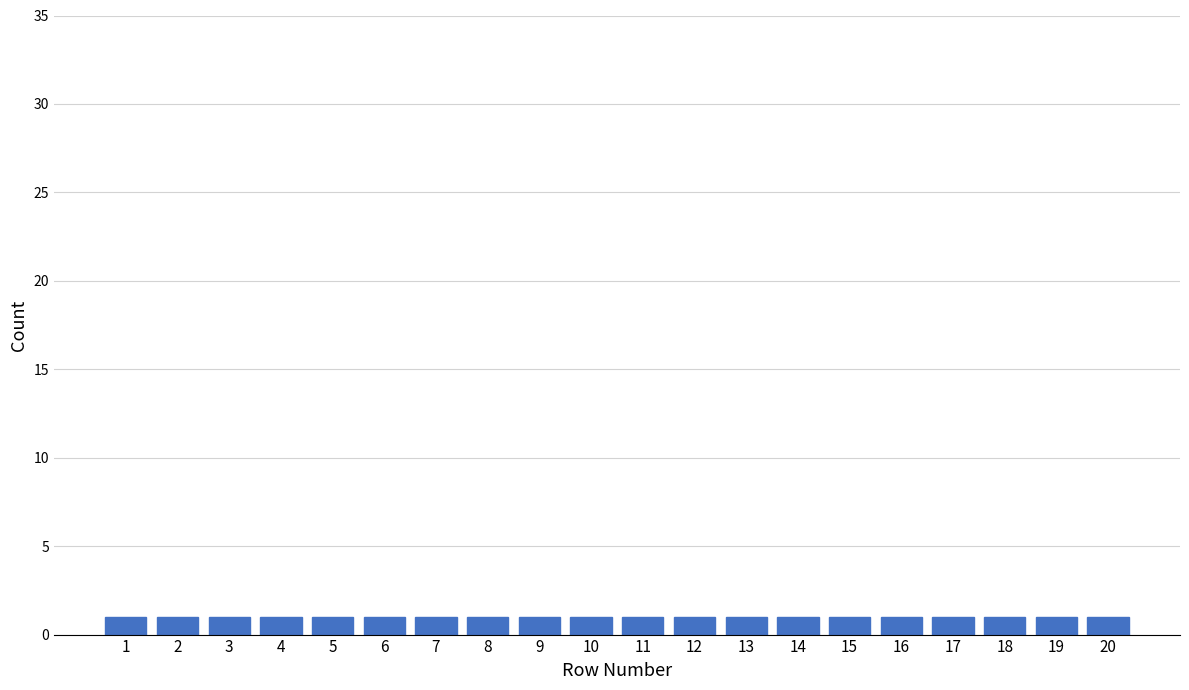

How tall is the bar that spans 1.5 to 2.5 on the x-axis? The values are not printed on the chart, so give them approximately, as read against the axis.

1